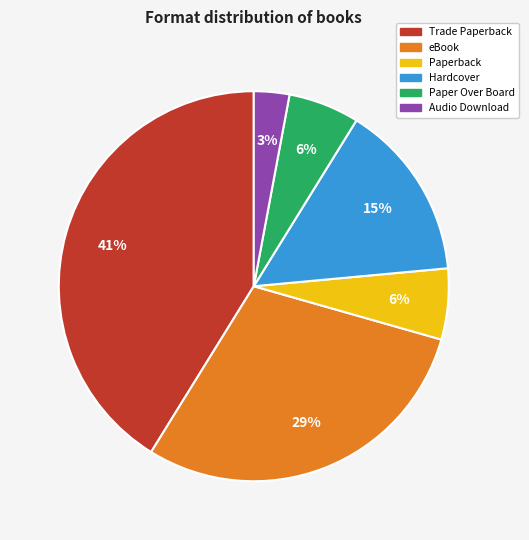

Which has a higher value, Paper Over Board or Trade Paperback?

Trade Paperback